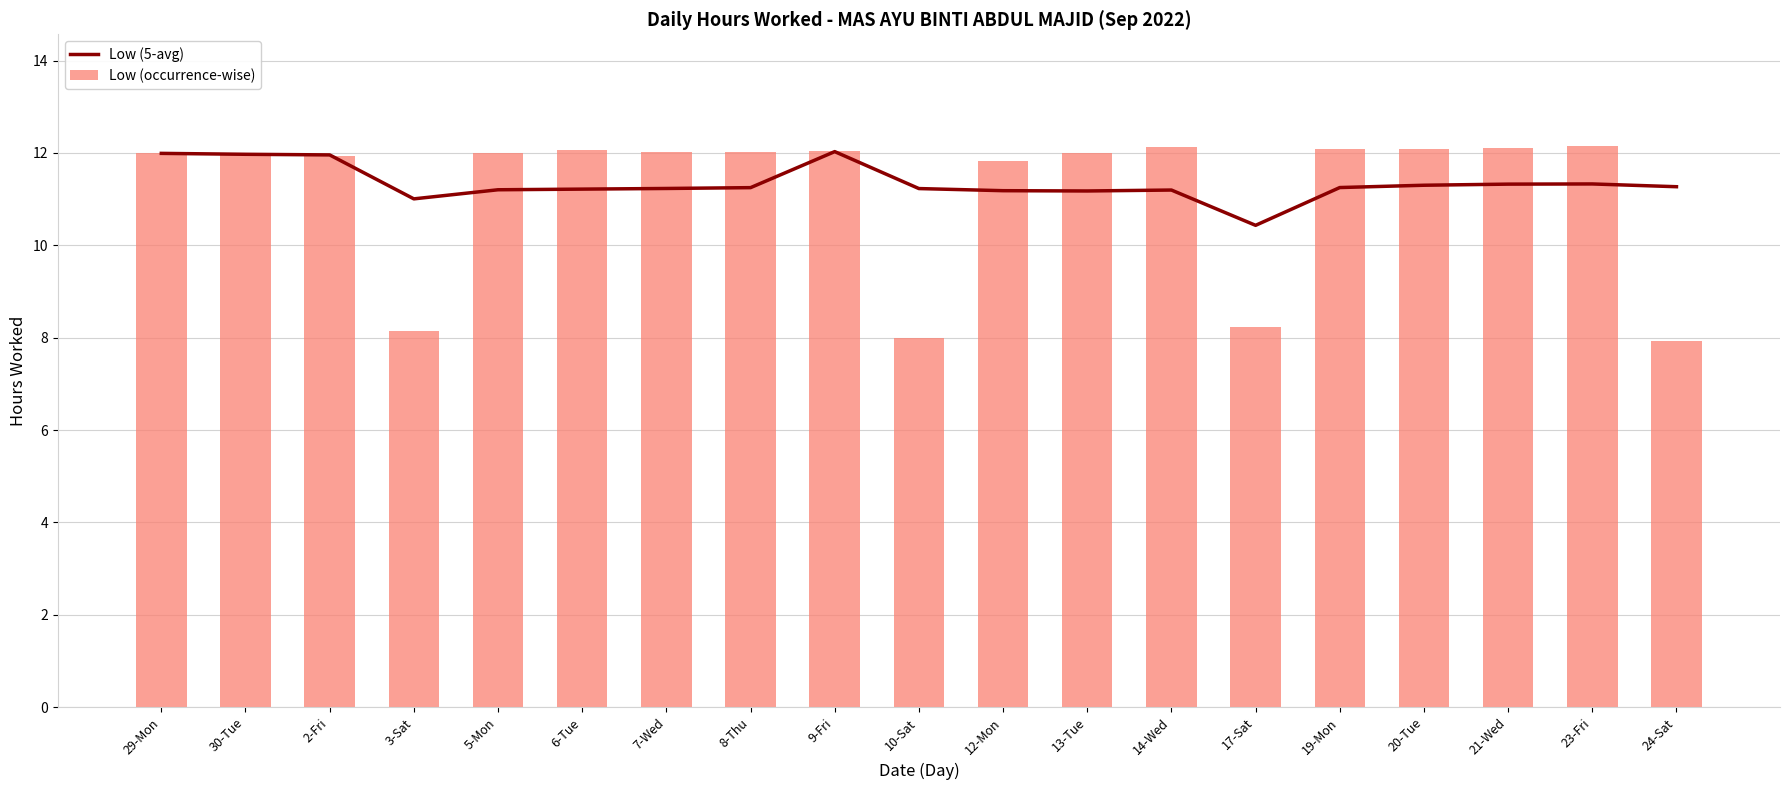

What position from the left is 20-Tue?

16